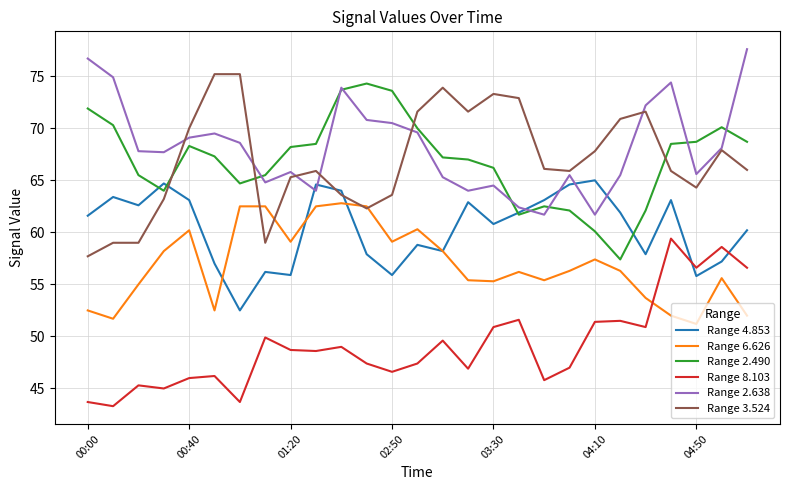

After their last crossing, which series has the higher values: Range 2.638 or Range 3.524?

Range 2.638